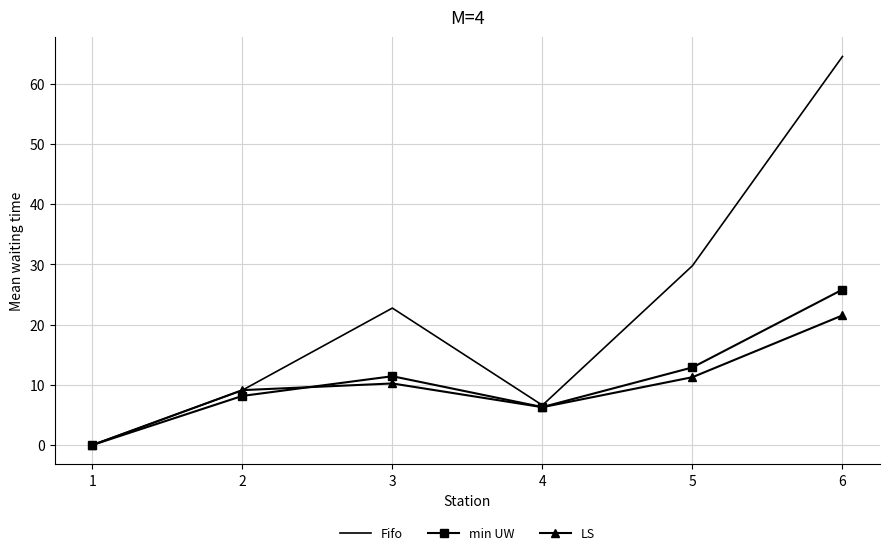

At which label does min UW first exceed 11?

3